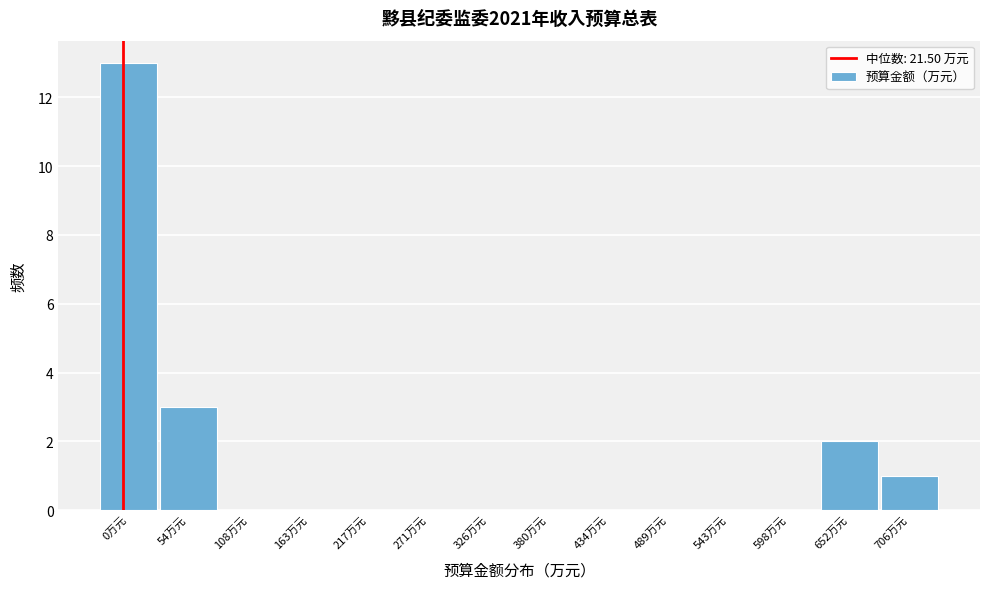

Reading left to right, what are all the values shown in this chart?

0万元=13	54万元=3	108万元=0	163万元=0	217万元=0	271万元=0	326万元=0	380万元=0	434万元=0	489万元=0	543万元=0	598万元=0	652万元=2	706万元=1